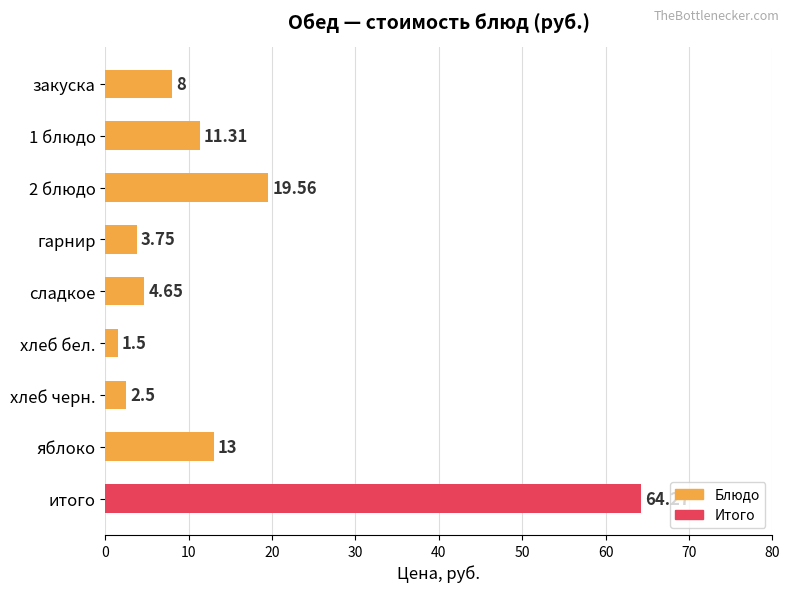

What is the label of the 1st bar from the bottom?

итого